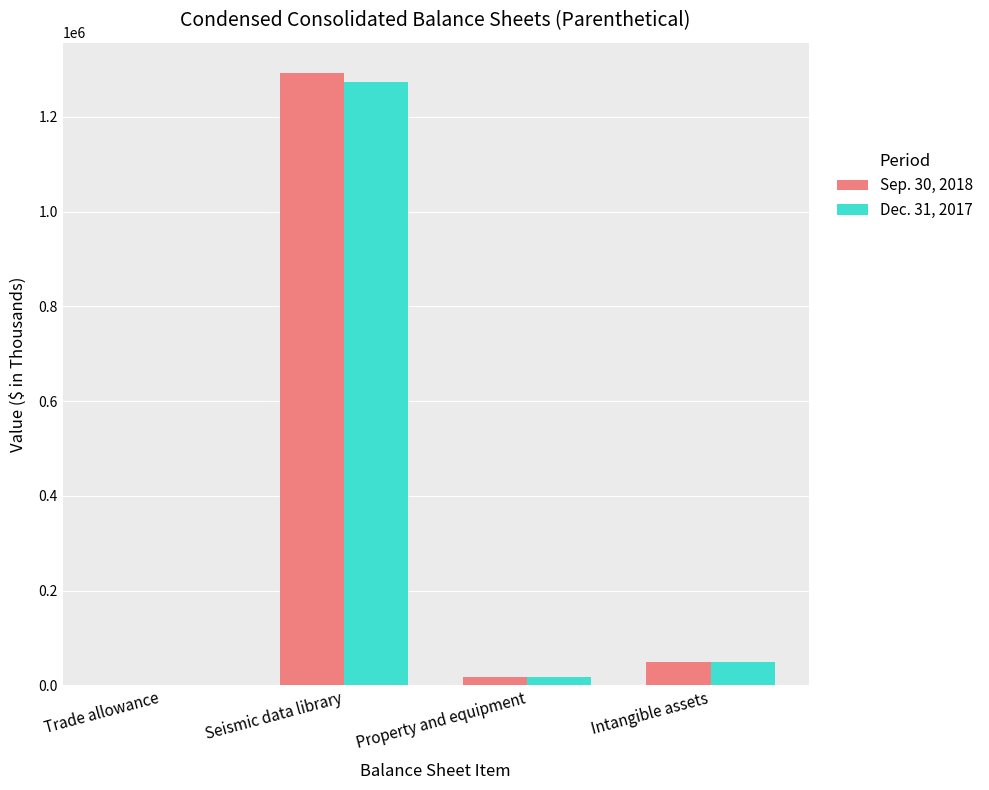

Which series changed the most between Seismic data library and Intangible assets?

Sep. 30, 2018